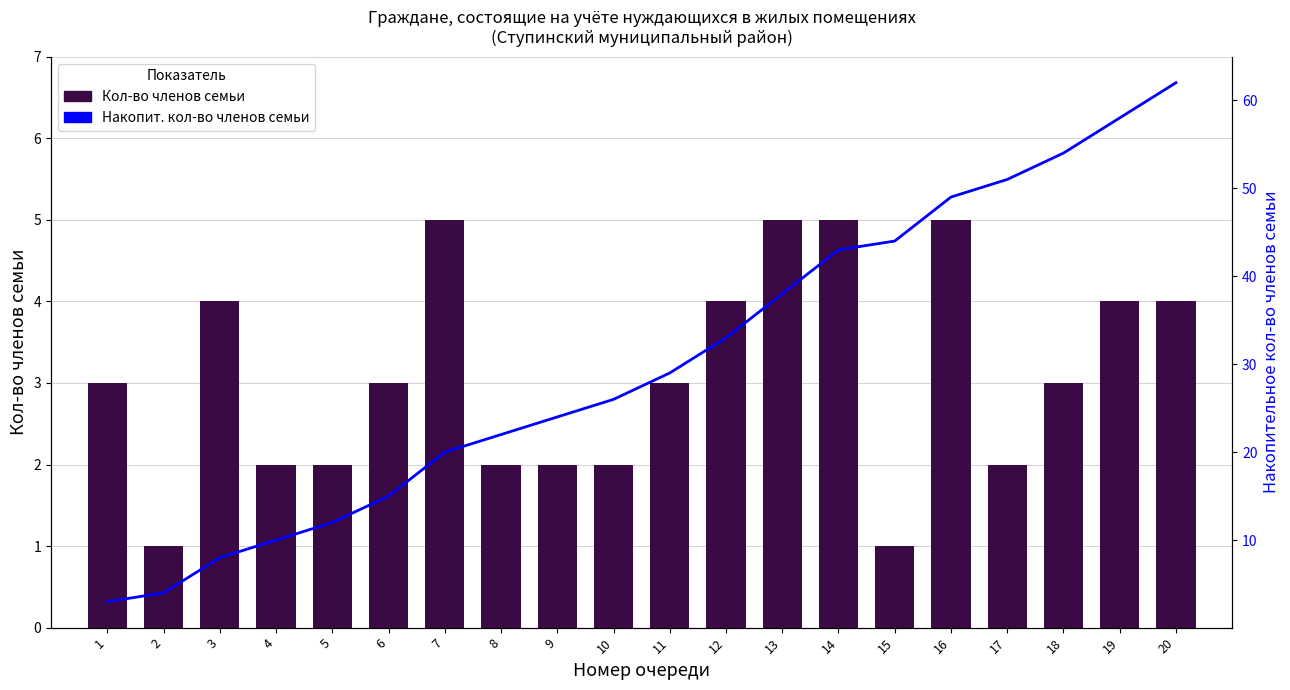

How many Кол-во членов семьи values are between 2 and 4?

14